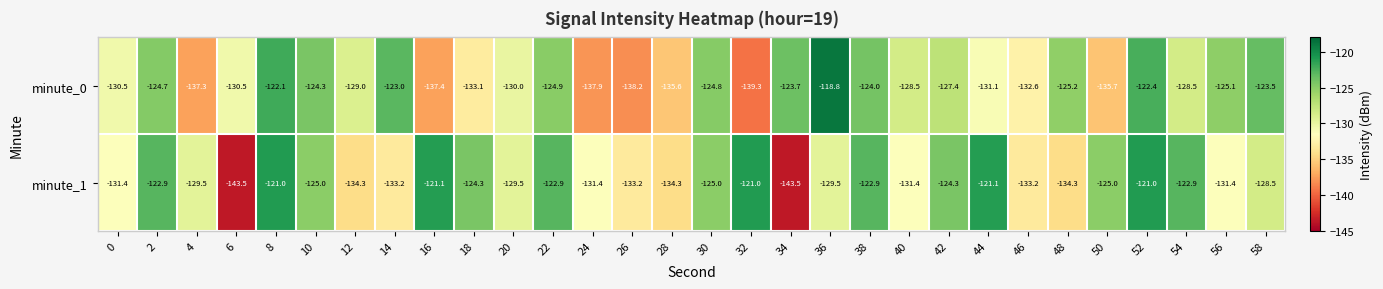

Between 2 and 32, which series saw the biggest shift?

minute_0